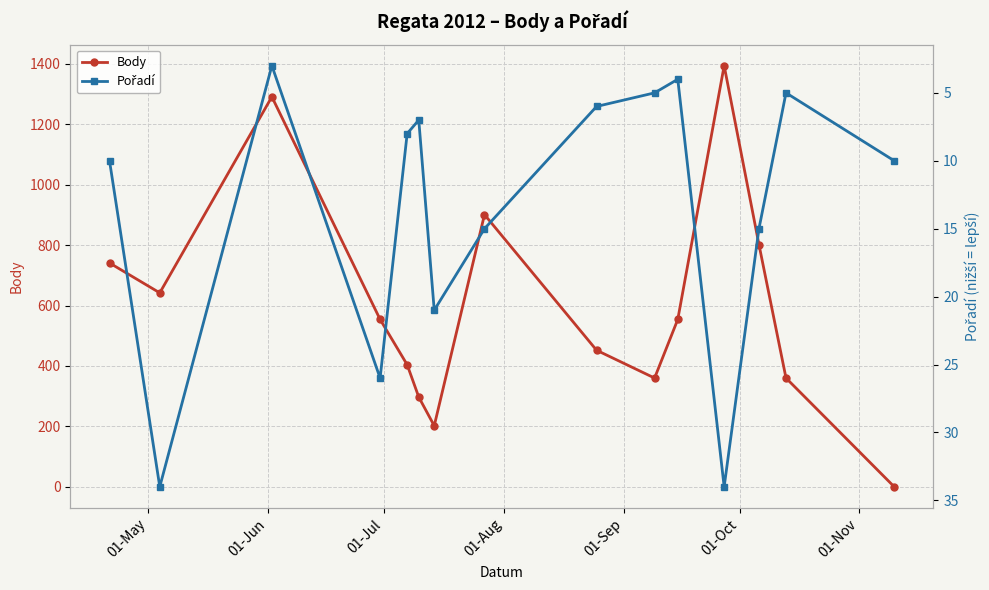

True or false: Body and Pořadí intersect in this chart.

True